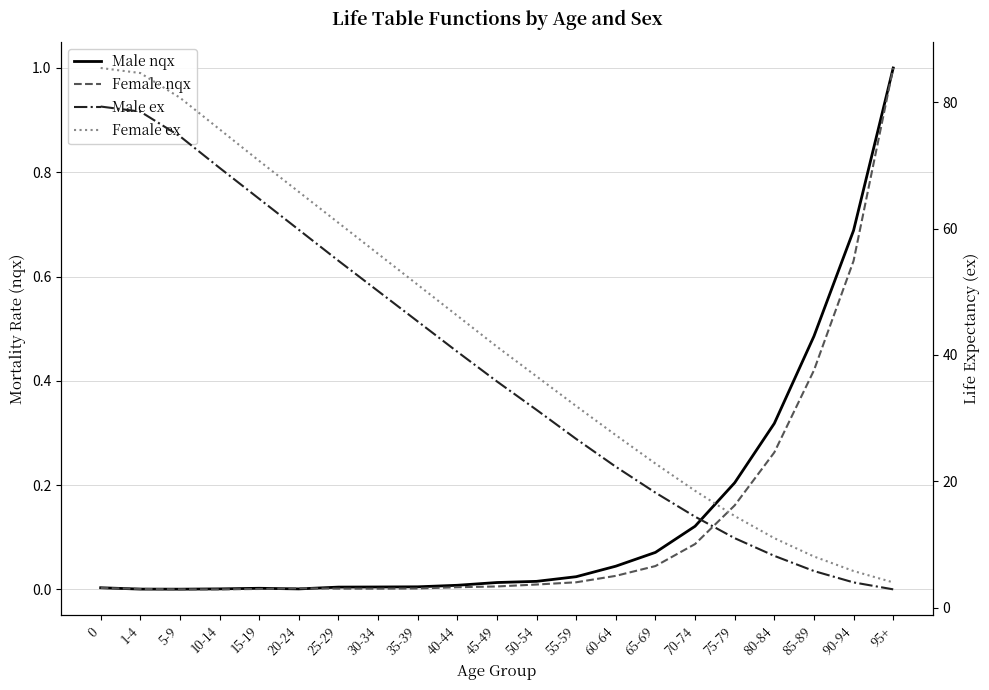

True or false: Female ex and Male ex cross at least once.

False